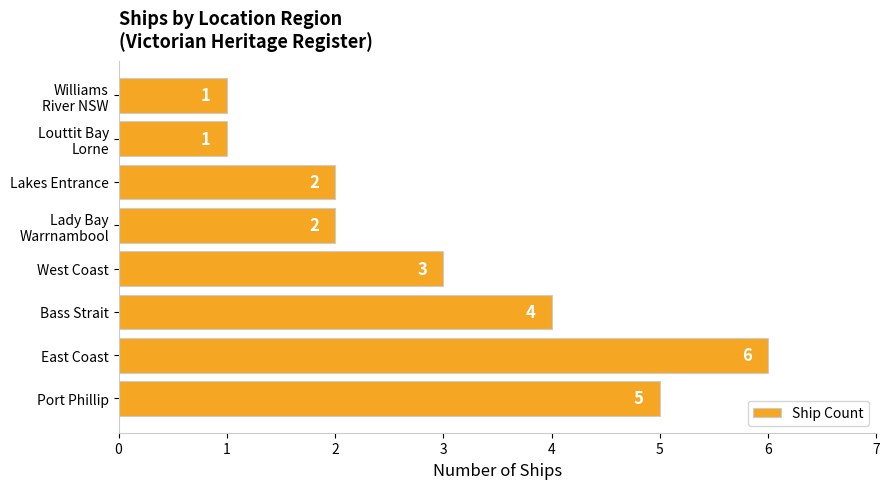

At which category does the chart reach its peak across all series?

East Coast